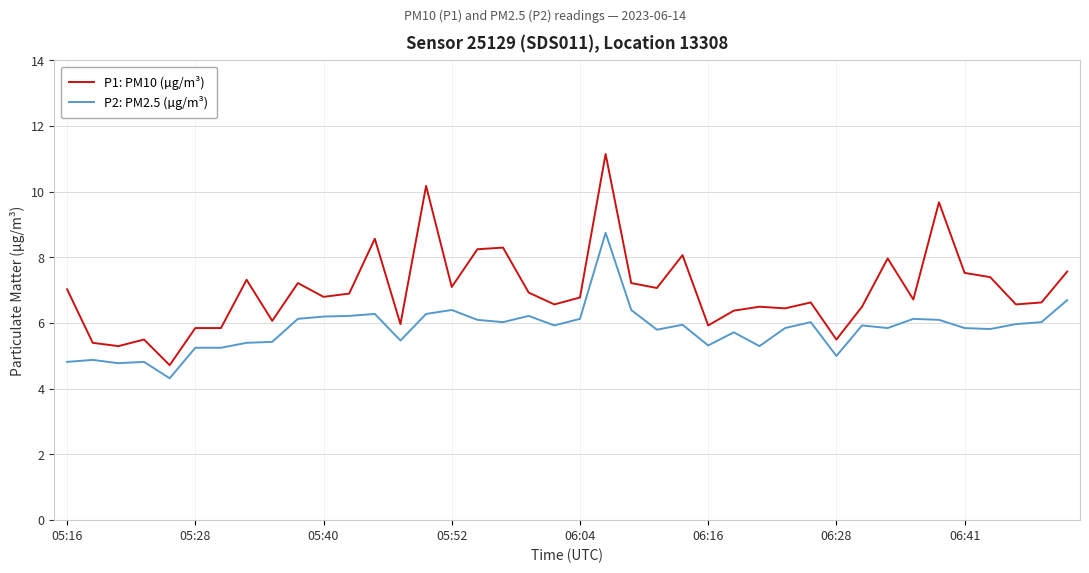

True or false: P1: PM10 (µg/m³) and P2: PM2.5 (µg/m³) cross at least once.

False